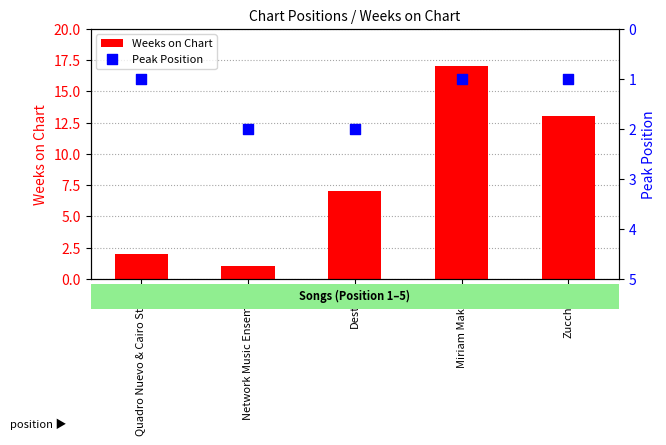

What are all the series names shown in the legend?

Weeks on Chart, Peak Position